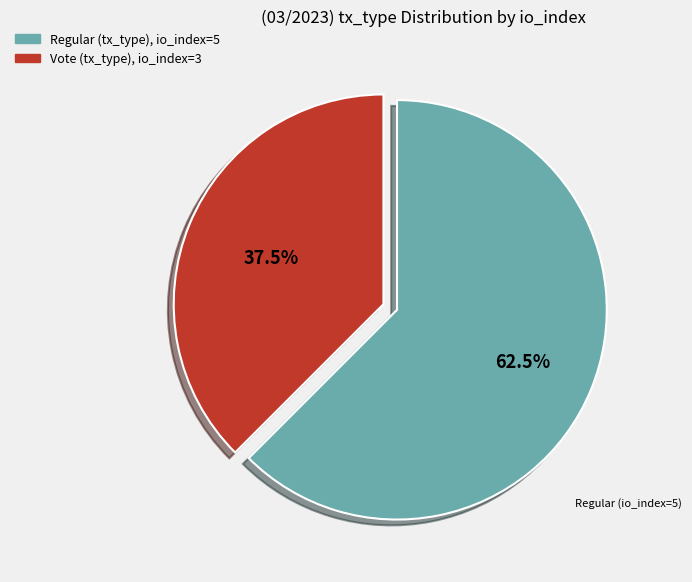

Is there any slice that represents more than half of the pie?

Yes